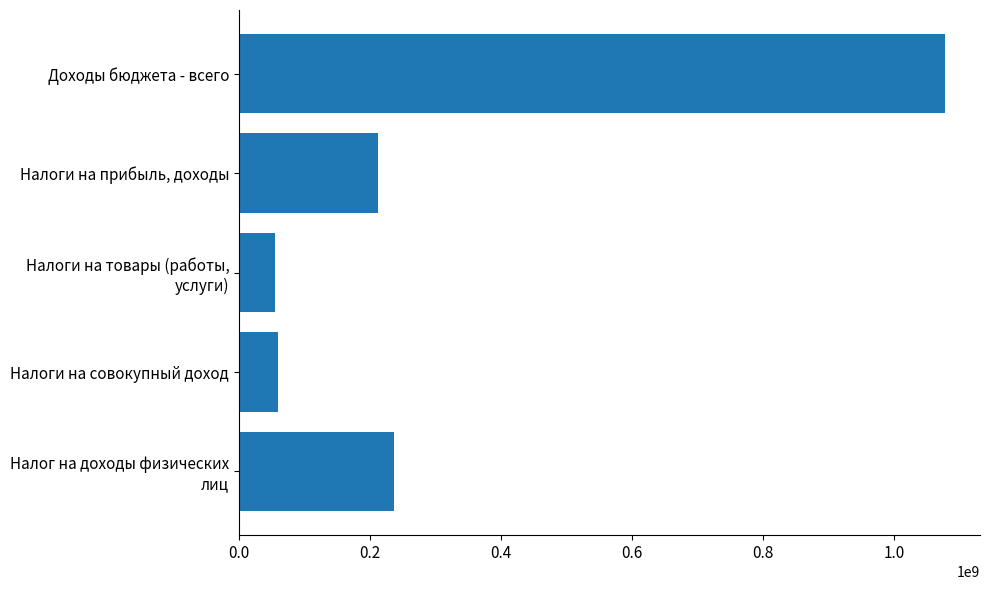

The value at Доходы бюджета - всего is 1077595334.3. True or false?

True